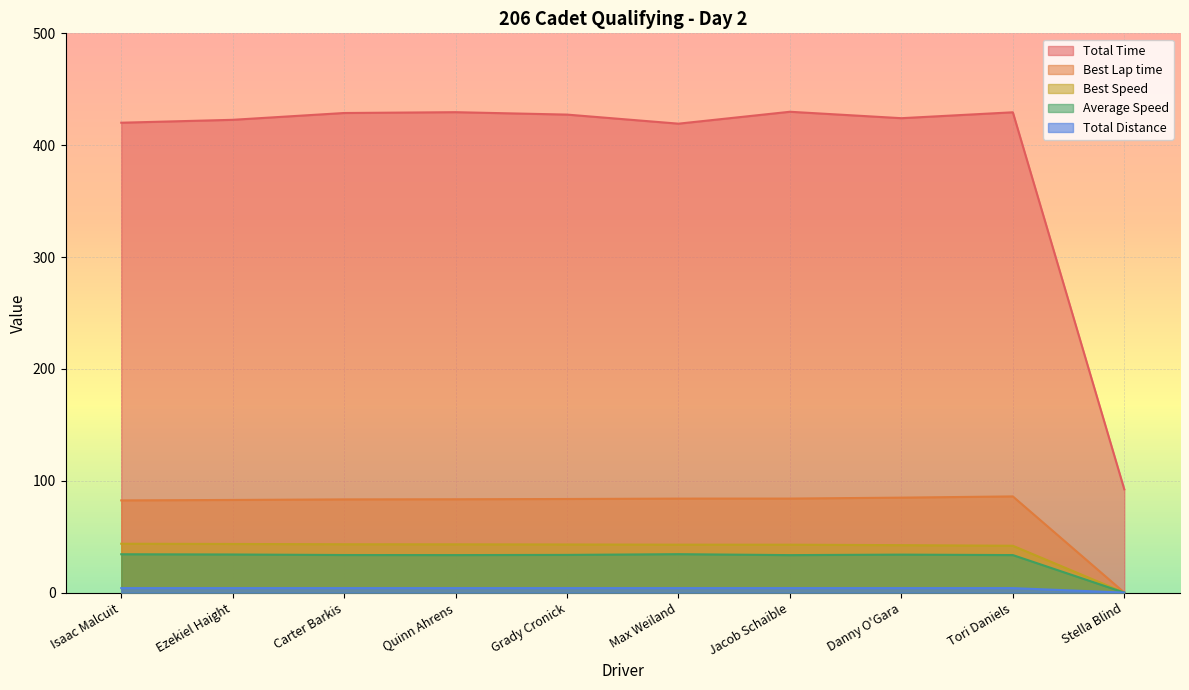

List the labels in order of Best Speed value, smallest first.

Stella Blind, Tori Daniels, Danny O'Gara, Jacob Schaible, Max Weiland, Grady Cronick, Quinn Ahrens, Carter Barkis, Ezekiel Haight, Isaac Malcuit